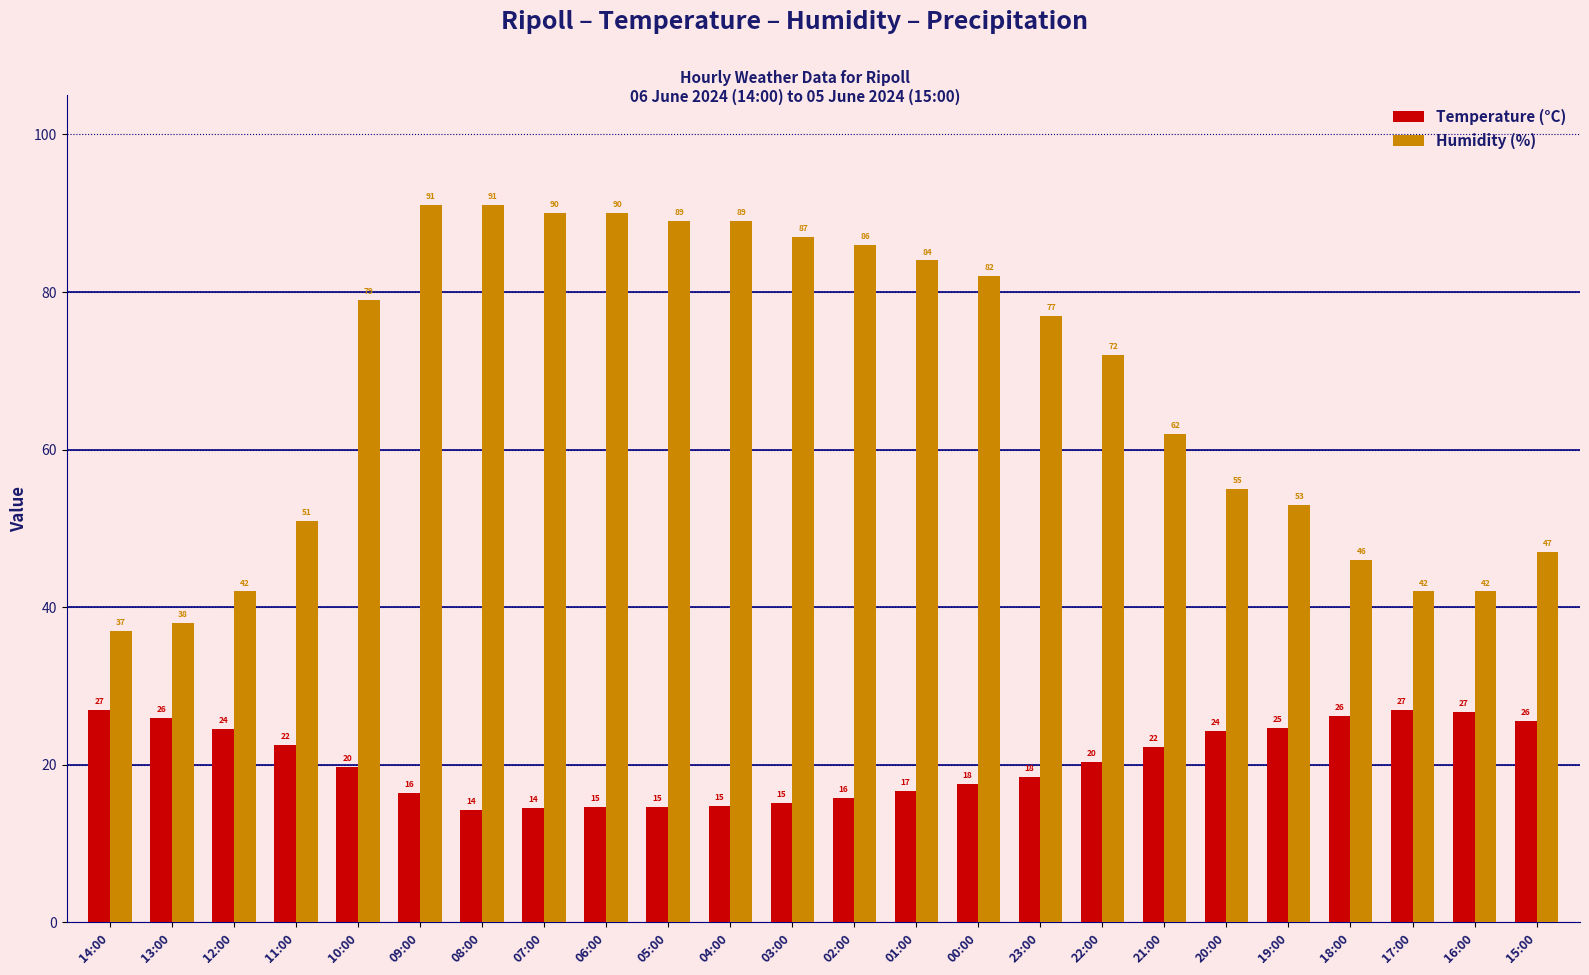

What is the spread (max minus min) of values at 12:00?

17.5